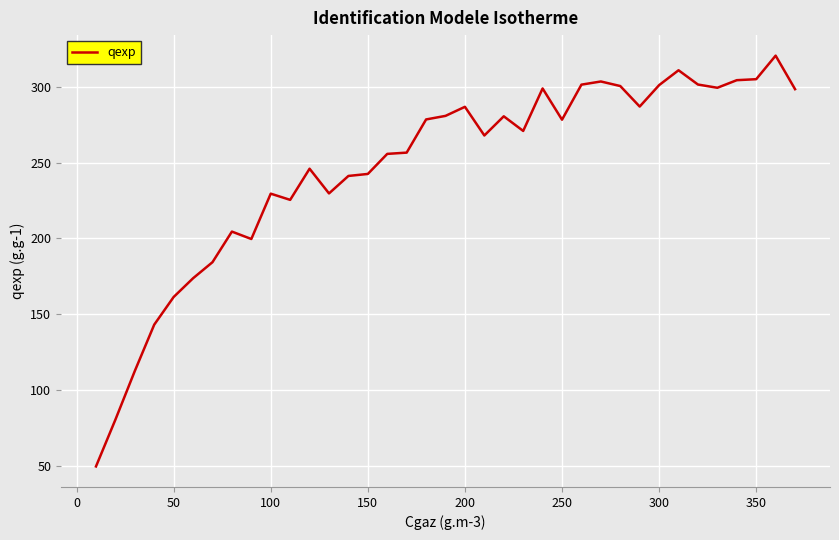

What is the difference between the maximum and minimum values?

271.1